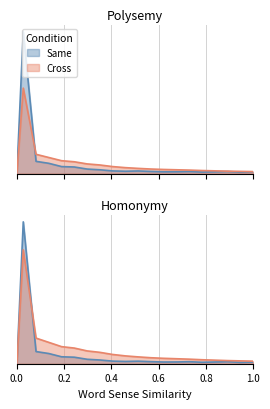

Does the chart display data point markers on the line(s)?

No